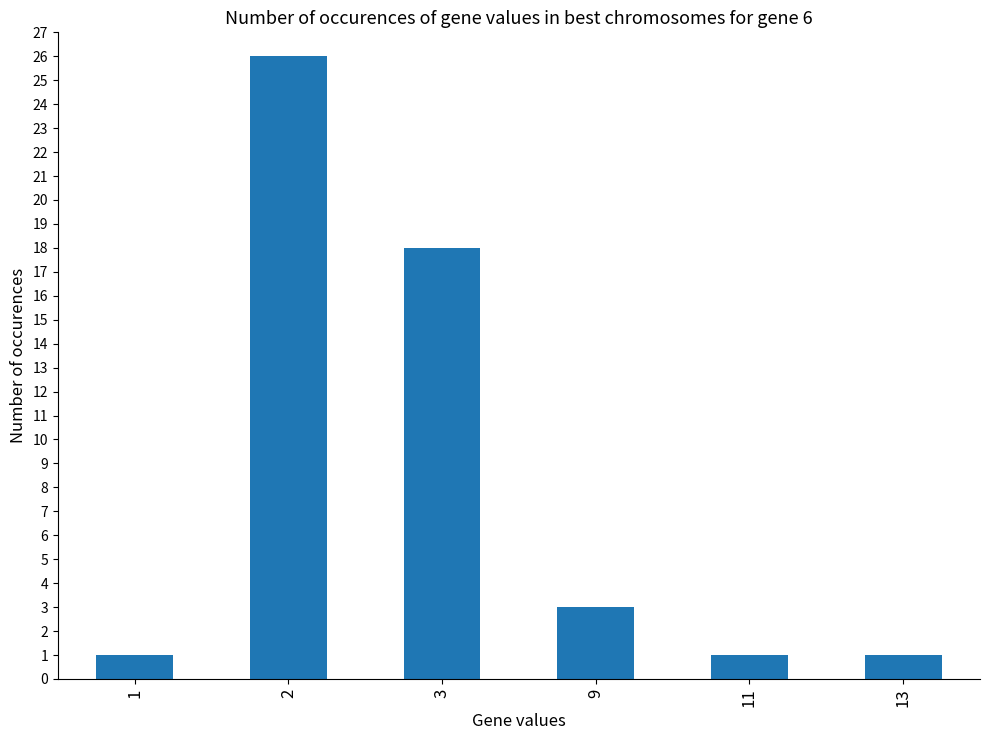

What is the minimum value shown in the chart?

1